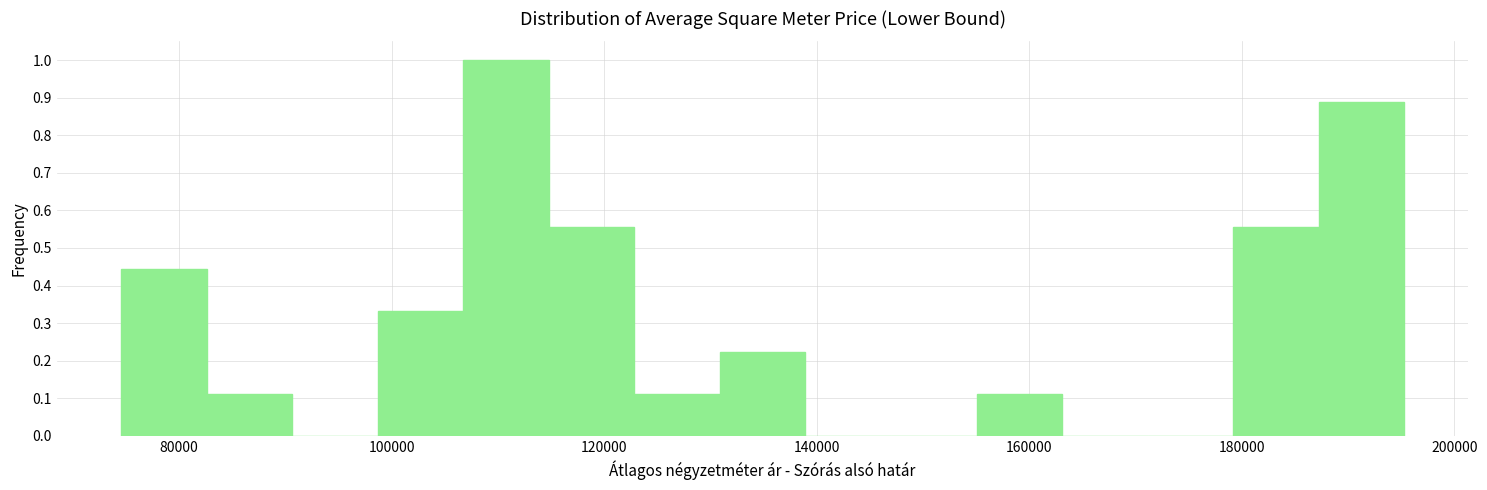

Reading left to right, list every bar in this chart as the range it spans on the x-axis followed by its height. Neither the bar edges nor the heights are printed on the chart, so give them approximately, as read against the axes.

74000 to 82000: 0.44
82000 to 90000: 0.11
90000 to 98000: 0
98000 to 106000: 0.33
106000 to 114000: 1.00
114000 to 122000: 0.56
122000 to 130000: 0.11
130000 to 138000: 0.22
138000 to 146000: 0
146000 to 156000: 0
156000 to 164000: 0.11
164000 to 172000: 0
172000 to 180000: 0
180000 to 188000: 0.56
188000 to 196000: 0.89